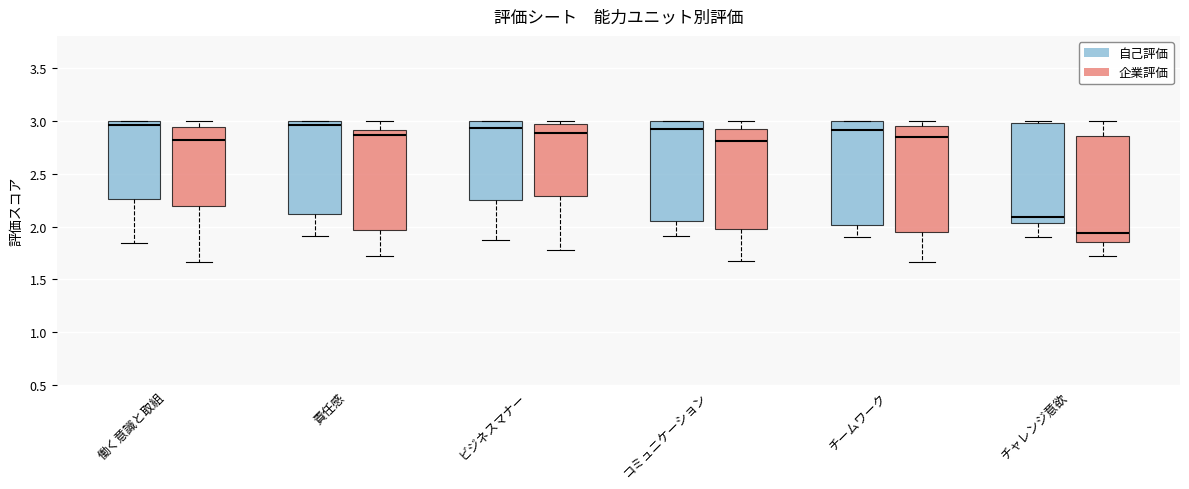

Reading left to right, read every box against the y-axis: the position of its median line, the range the box covers, and the ends of its whiskers. The values are not printed on the chart, so give them approximately, as read against the axis.

働く意識と取組 (自己評価): median 2.95, box 2.25 to 3.00, whiskers 1.85 to 3.00
働く意識と取組 (企業評価): median 2.80, box 2.20 to 2.95, whiskers 1.65 to 3.00
責任感 (自己評価): median 2.95, box 2.10 to 3.00, whiskers 1.90 to 3.00
責任感 (企業評価): median 2.85, box 1.95 to 2.90, whiskers 1.70 to 3.00
ビジネスマナー (自己評価): median 2.95, box 2.25 to 3.00, whiskers 1.90 to 3.00
ビジネスマナー (企業評価): median 2.90, box 2.30 to 2.95, whiskers 1.80 to 3.00
コミュニケーション (自己評価): median 2.90, box 2.05 to 3.00, whiskers 1.90 to 3.00
コミュニケーション (企業評価): median 2.80, box 2.00 to 2.95, whiskers 1.70 to 3.00
チームワーク (自己評価): median 2.90, box 2.00 to 3.00, whiskers 1.90 to 3.00
チームワーク (企業評価): median 2.85, box 1.95 to 2.95, whiskers 1.65 to 3.00
チャレンジ意欲 (自己評価): median 2.10, box 2.05 to 3.00, whiskers 1.90 to 3.00 (just above the box's upper edge)
チャレンジ意欲 (企業評価): median 1.95, box 1.85 to 2.85, whiskers 1.75 to 3.00